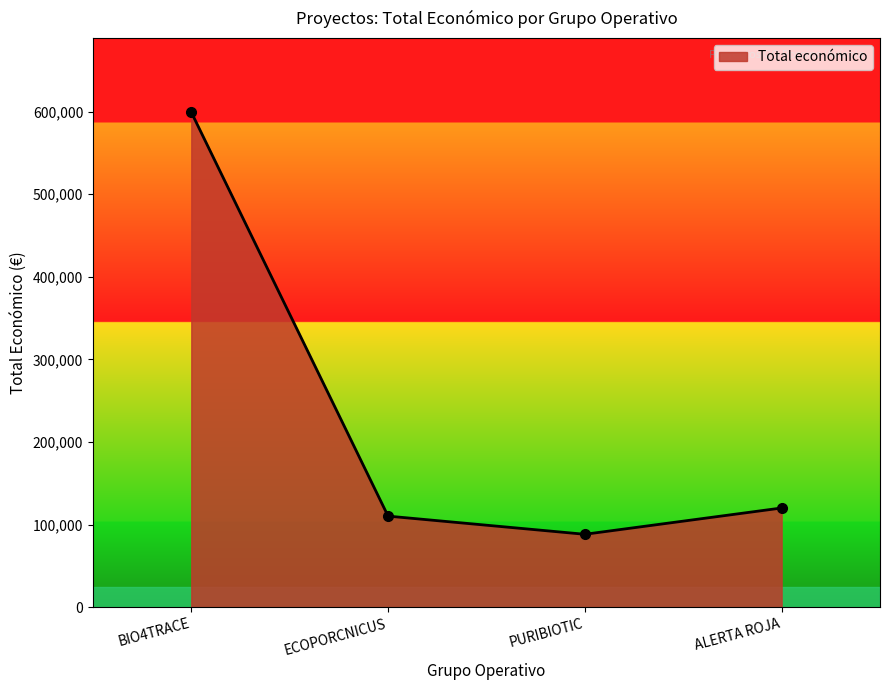

What is the change in value from ECOPORCNICUS to PURIBIOTIC?

-22008